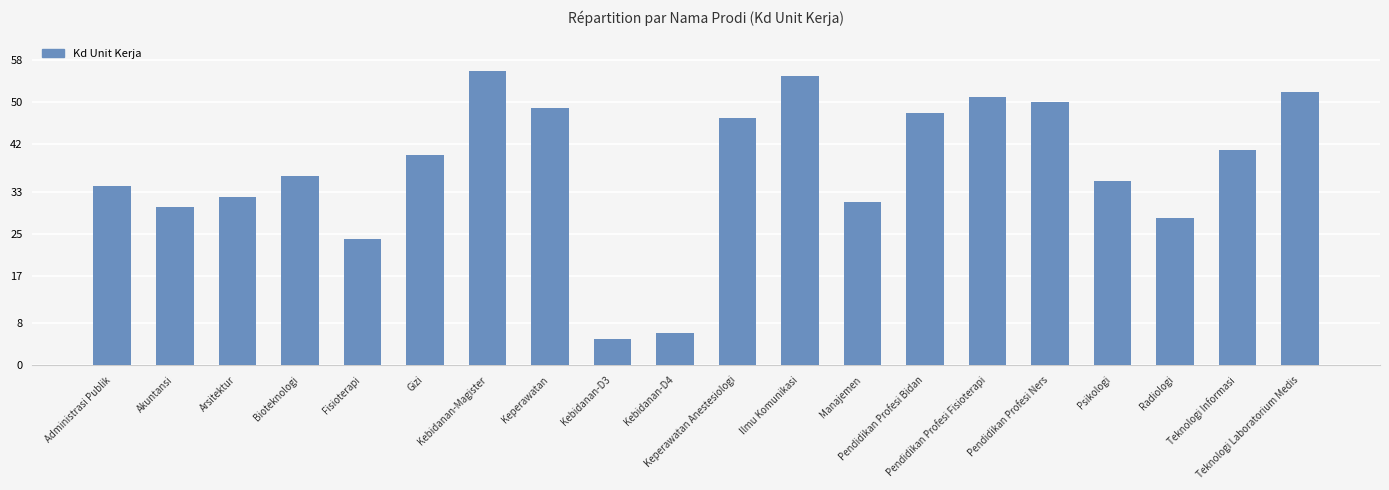

What is the value of the 2nd bar from the left?

30